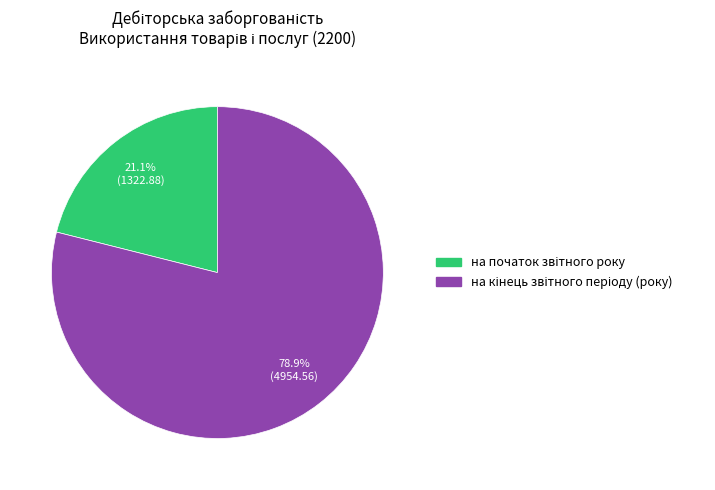

To the nearest percent, what is the average slice percentage?

50%